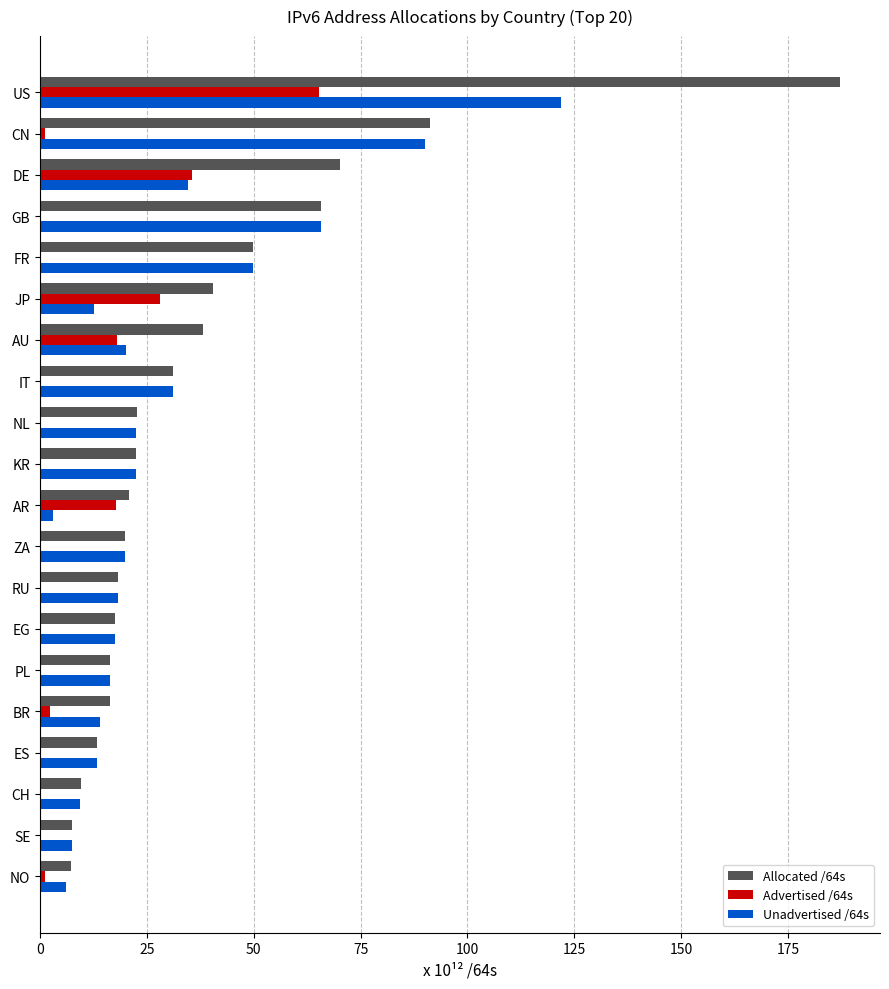

At which label does Unadvertised /64s reach its peak?

US